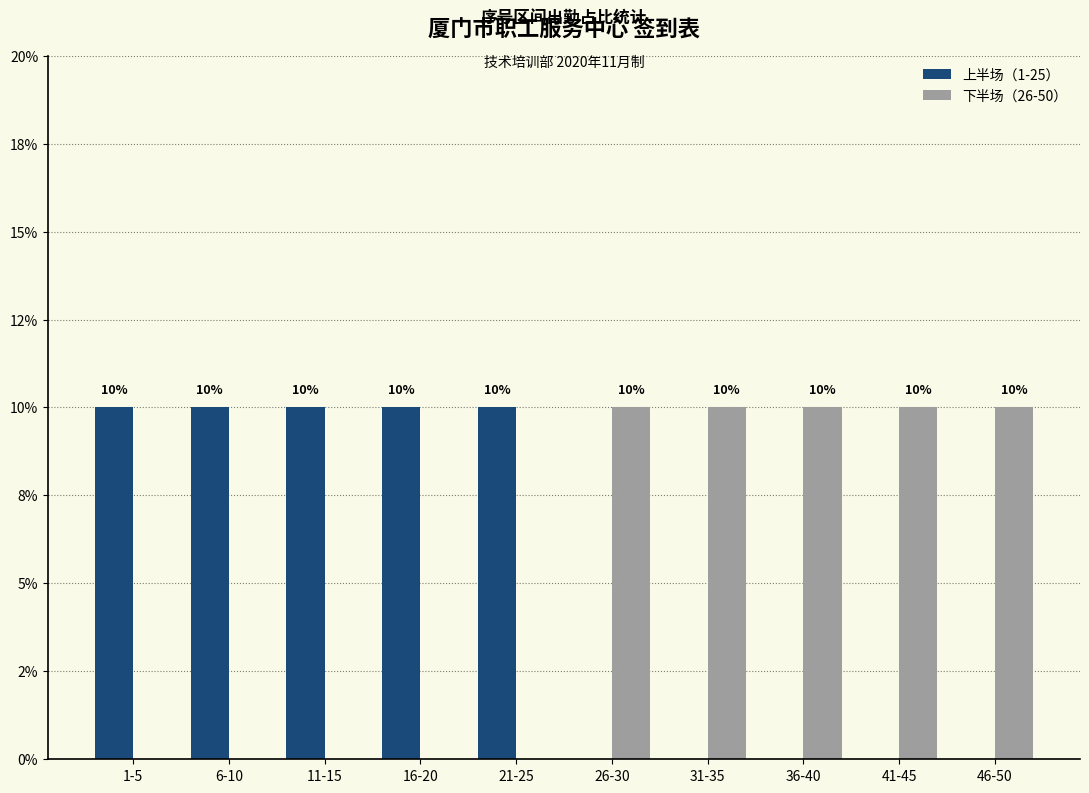

What is the total value across all series at 36-40?

10